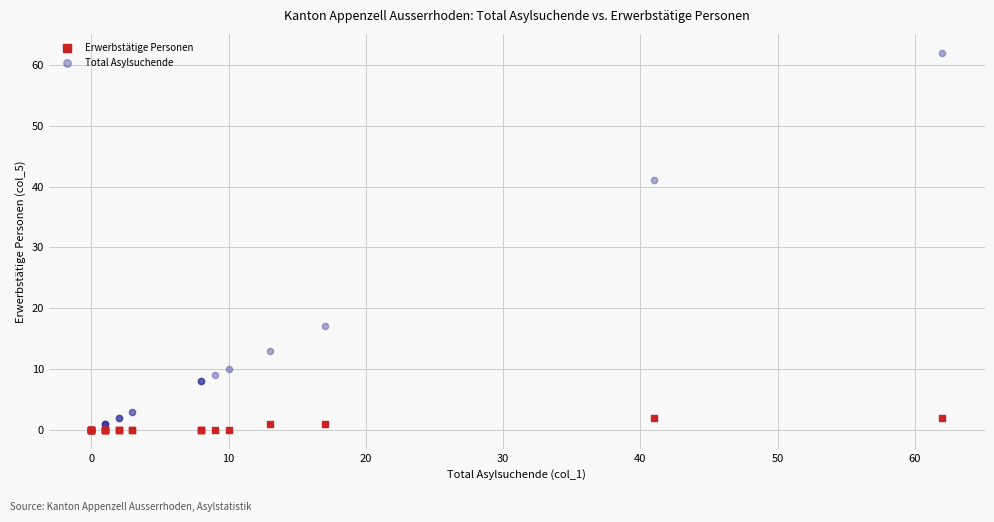

Which series has the widest spread of Y values?

Total Asylsuchende